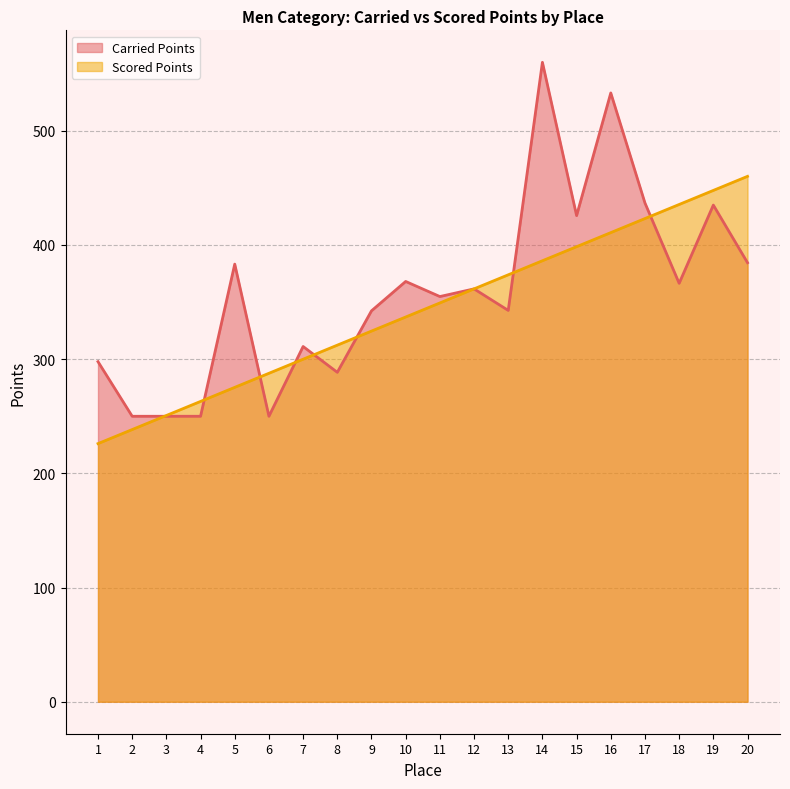

The Carried Points series shows 342.7 at 13. True or false?

True